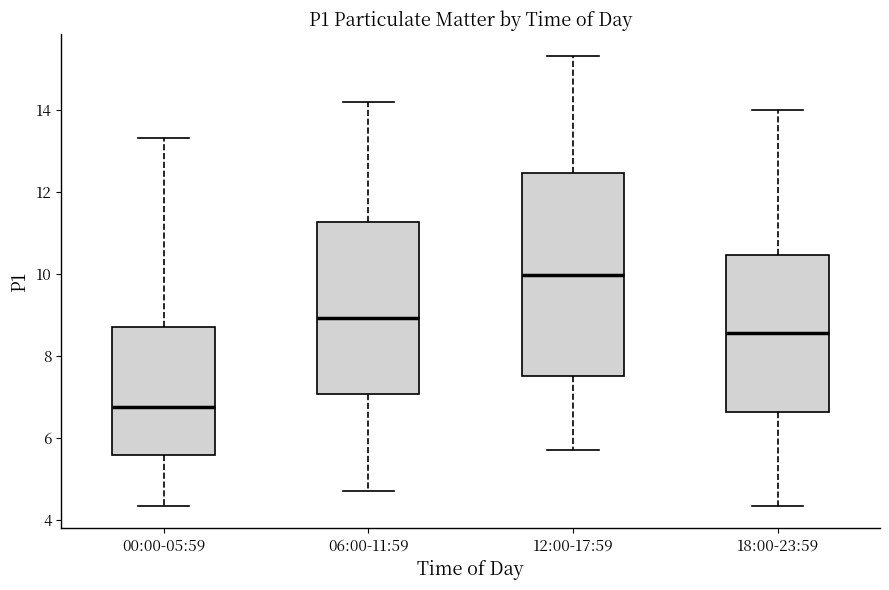

Reading left to right, transcribe this box plot: for each box, give where its median line is, the range the box spans, and where its two whiskers end, as read against the y-axis. The values are not printed on the chart, so give them approximately, as read against the axis.

00:00-05:59: median 6.8, box 5.6 to 8.8, whiskers 4.4 to 13.4
06:00-11:59: median 9.0, box 7.0 to 11.2, whiskers 4.8 to 14.2
12:00-17:59: median 10.0, box 7.6 to 12.4, whiskers 5.8 to 15.4
18:00-23:59: median 8.6, box 6.6 to 10.4, whiskers 4.4 to 14.0